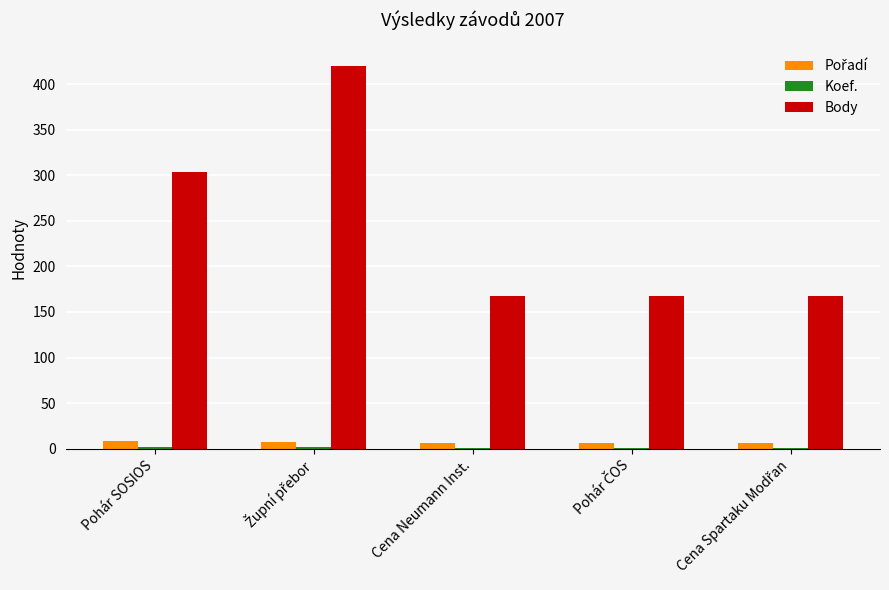

The Body series shows 304 at Pohár SOSIOS. True or false?

True